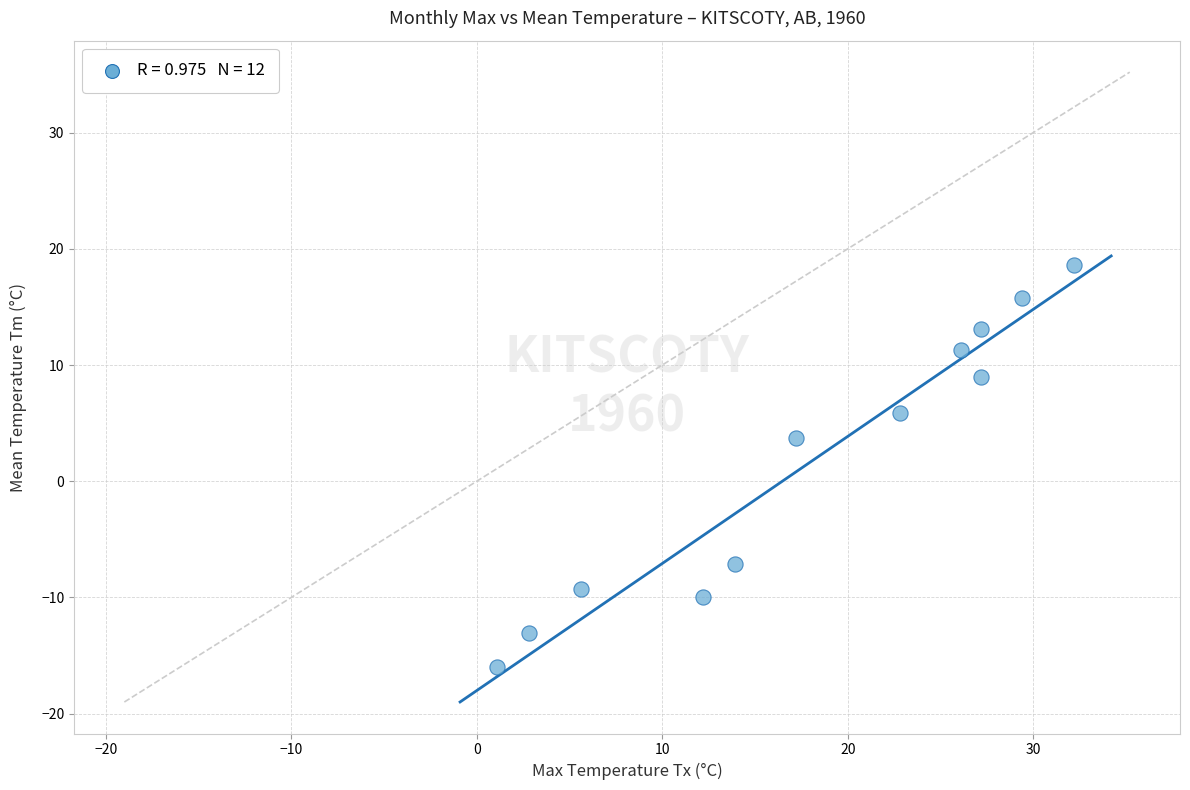

What Y value in the scatter plot is closest to 1?

3.7